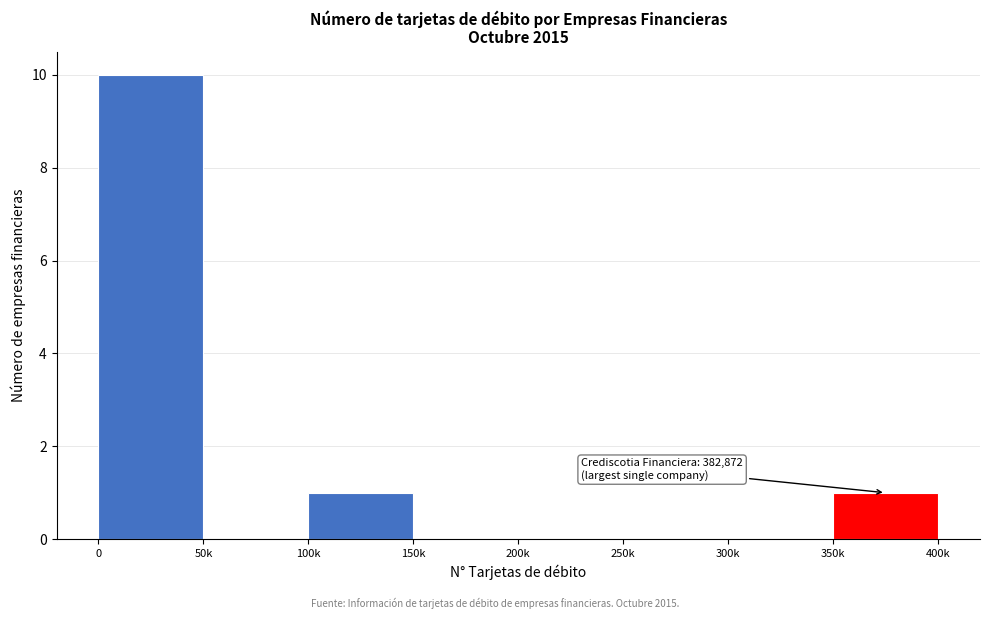

Reading left to right, extract all data points from this chart.

0=10	50k=0	100k=1	150k=0	200k=0	250k=0	300k=0	350k=1